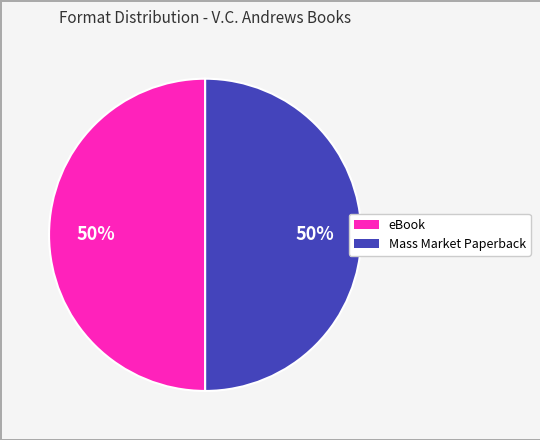

To the nearest percent, what is the average slice percentage?

50%